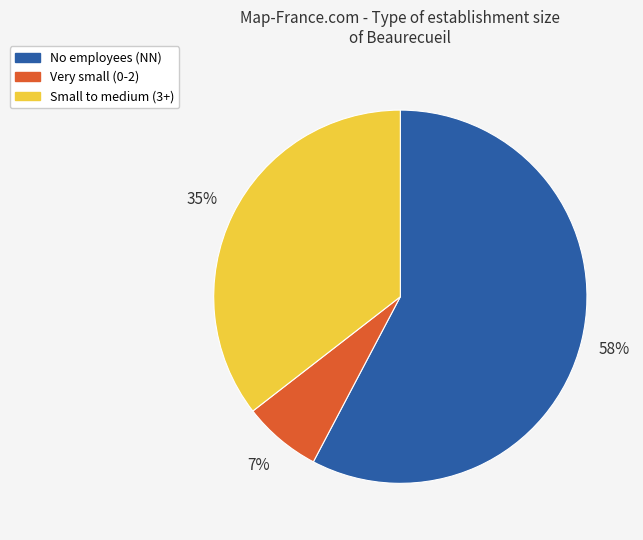

To the nearest percent, what portion does Small to medium (3+) represent?

35%